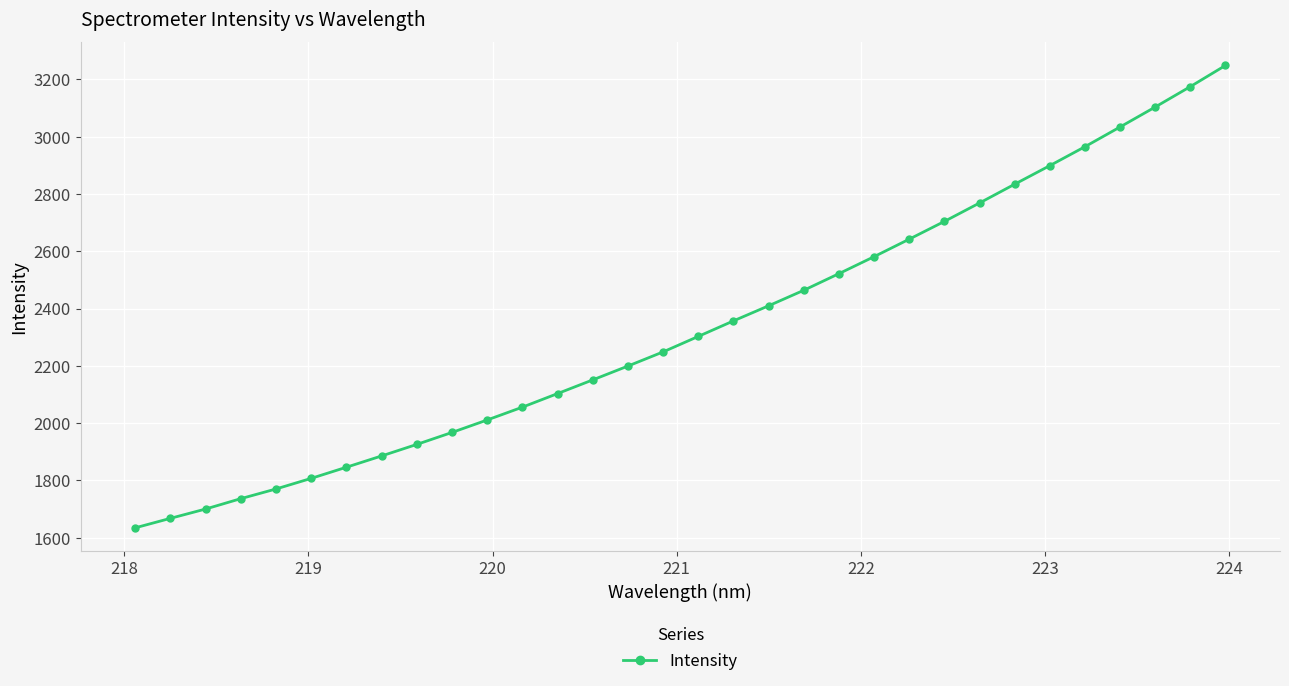

What is the maximum value shown in the chart?

3248.7